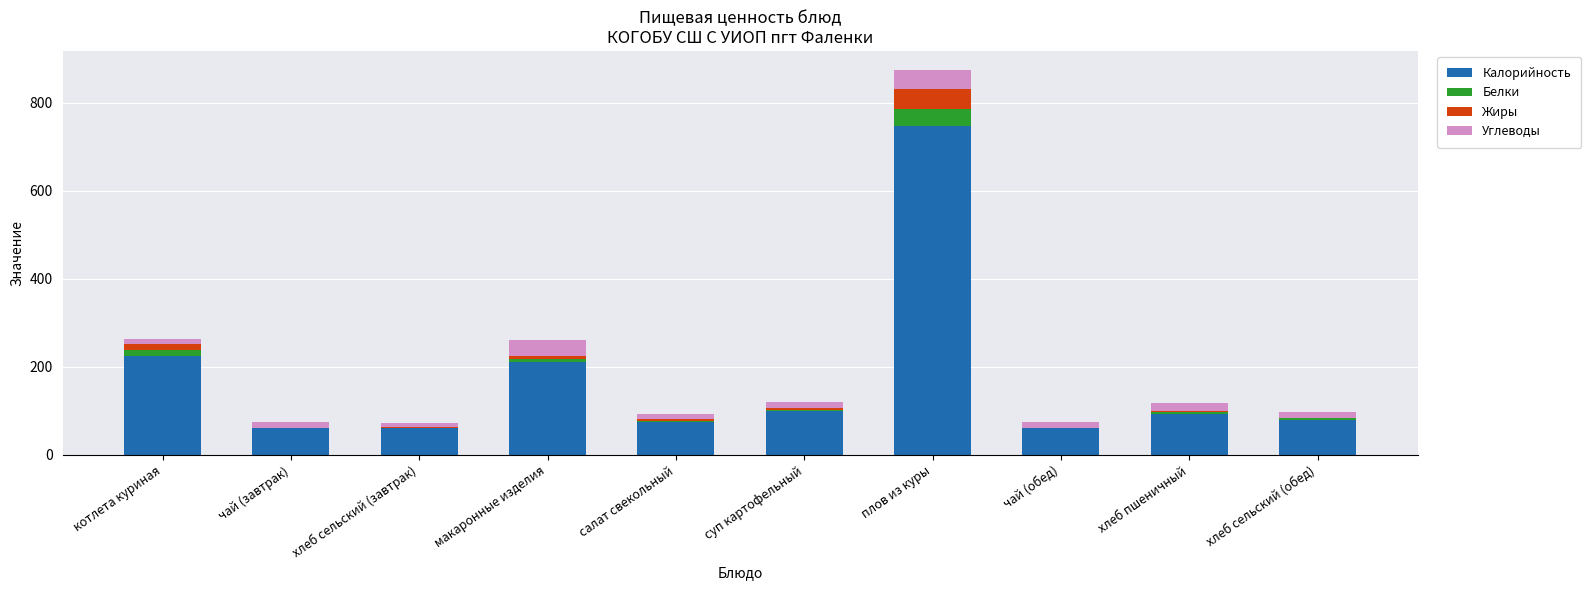

The value of Калорийность at салат свекольный is 74. True or false?

True